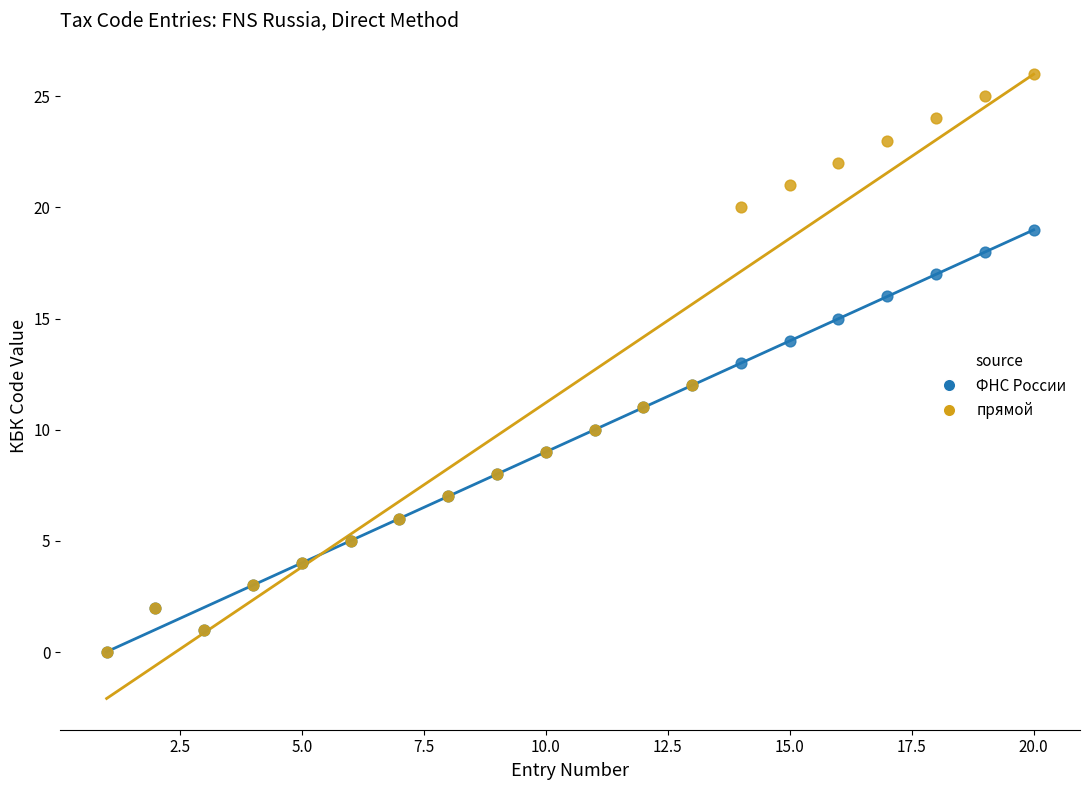

Which series has the widest spread of Y values?

прямой